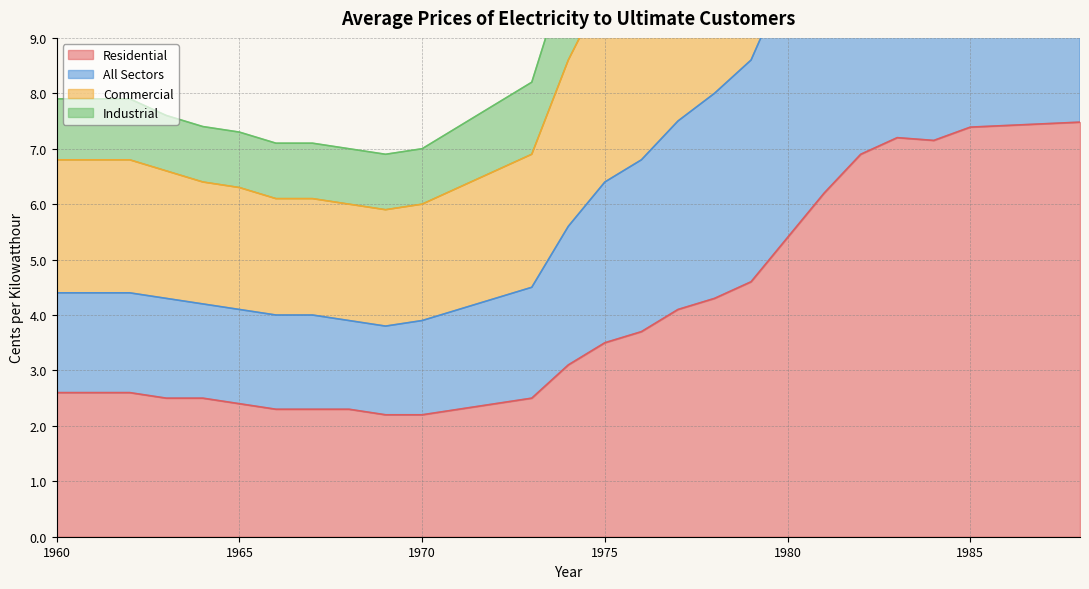

How many interior local peaks does the Residential series have?

1